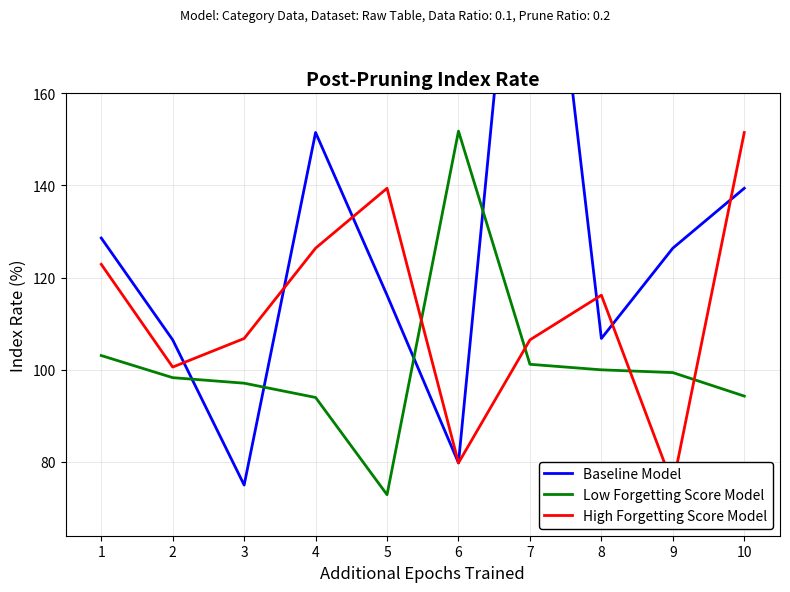

What is the sum of the High Forgetting Score Model values at 7 and 1?

229.4